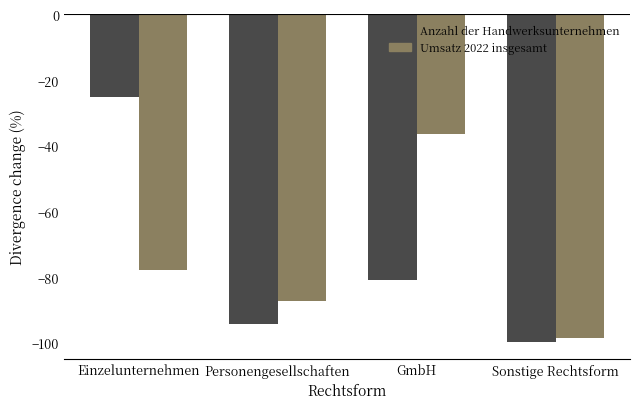

What is the spread (max minus min) of values at Einzelunternehmen?

52.5